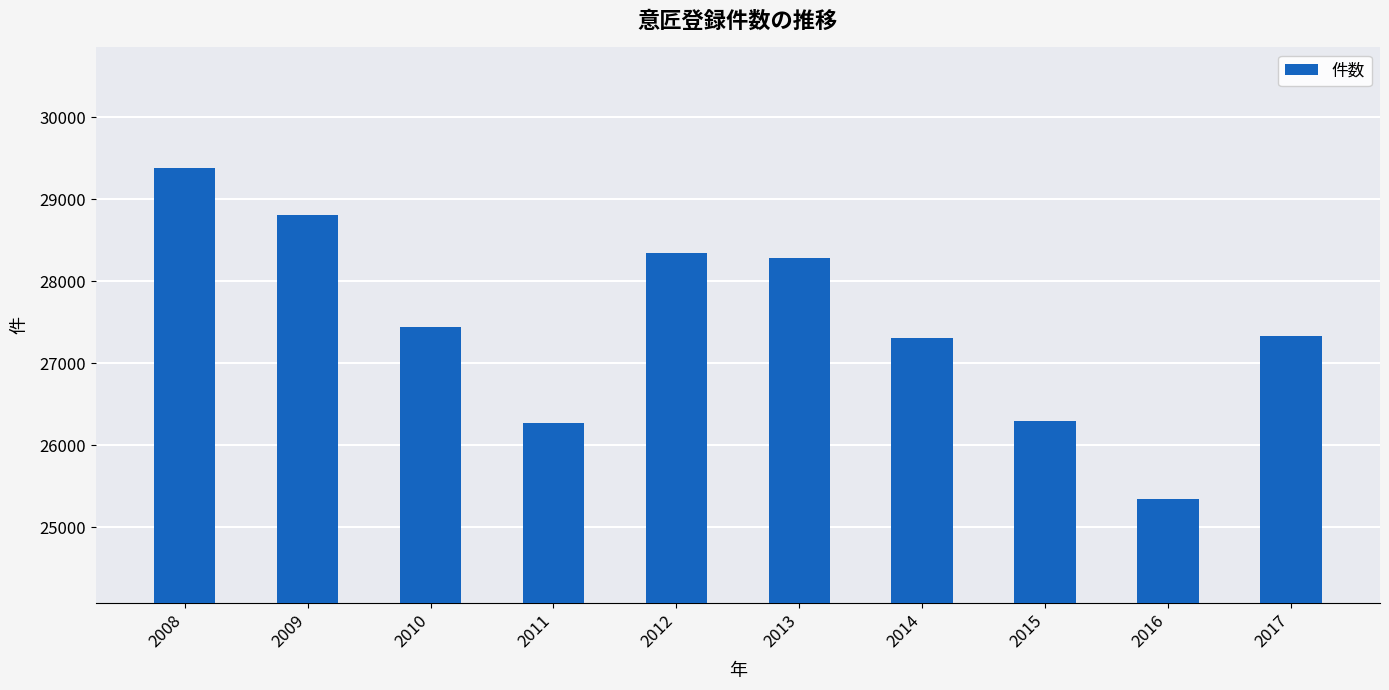

Which has a higher value, 2014 or 2011?

2014